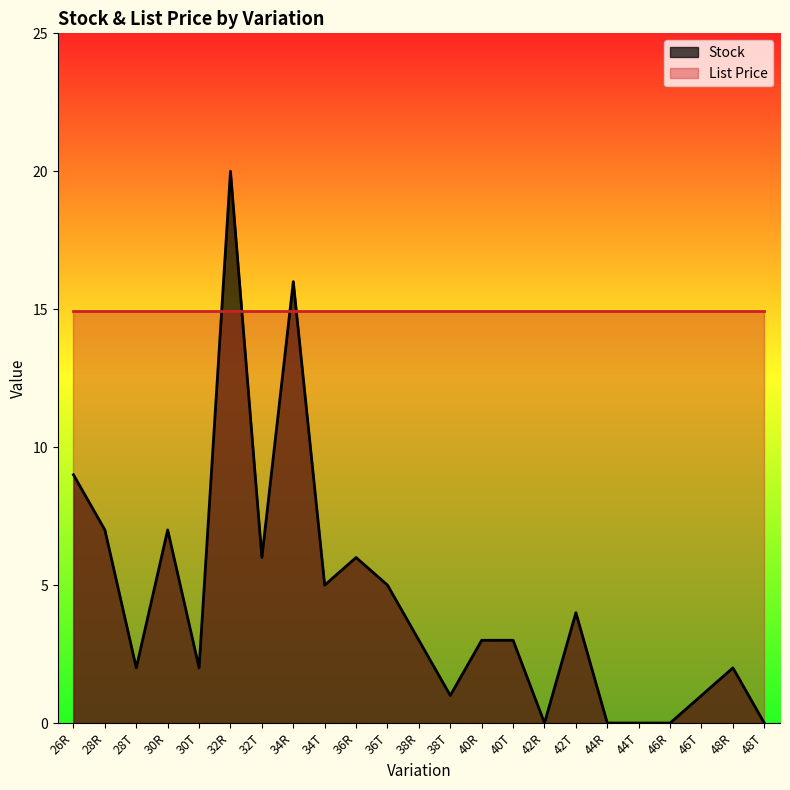

At which label does the data first exceed 3?

26R